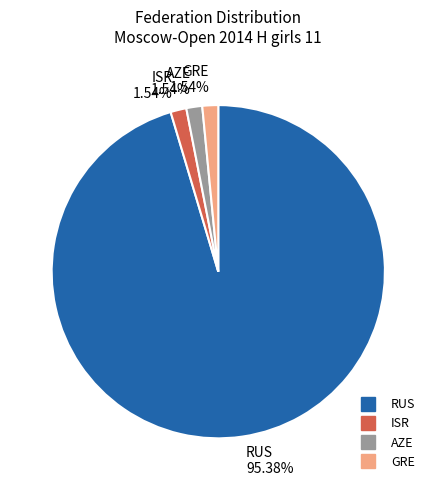

Which slice is the largest?

RUS